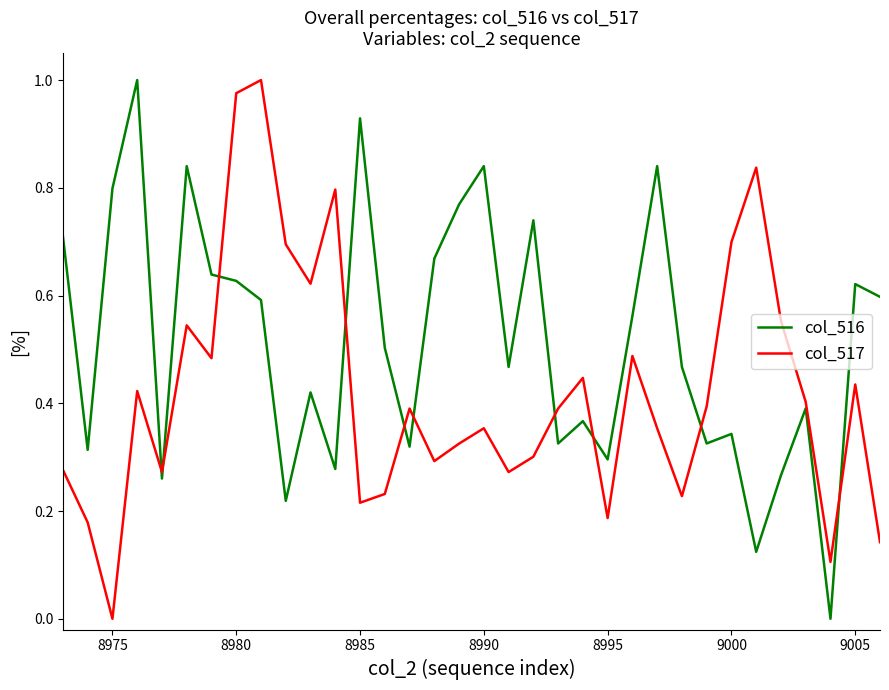

How many interior local valleys does the col_516 series have?

11